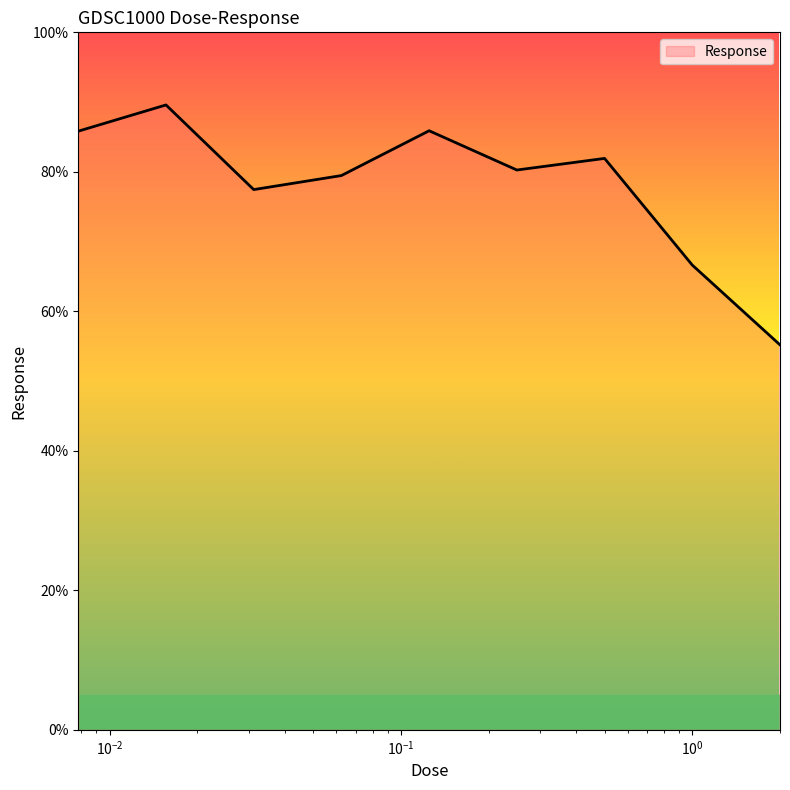

What is the difference between the maximum and minimum values?

34.4